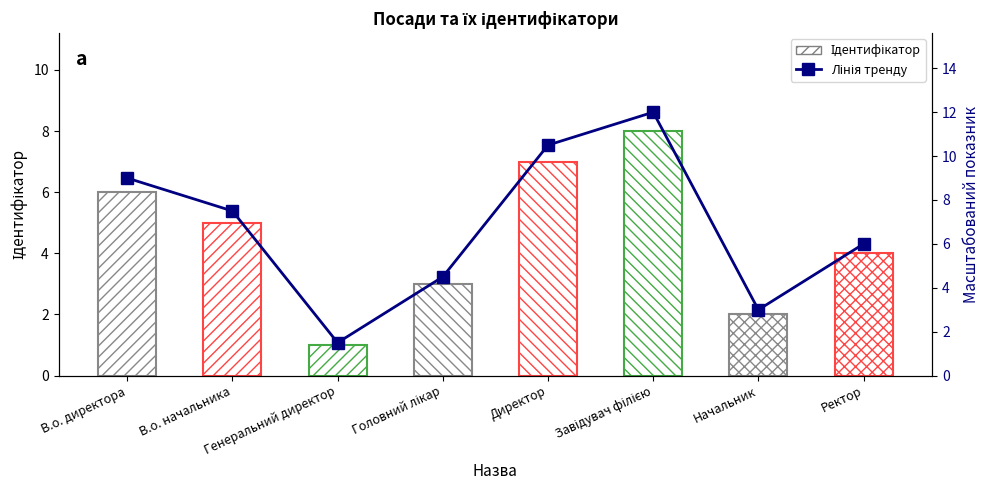

What is the ratio of the value at Завідувач філією to the value at Ректор?

2.0